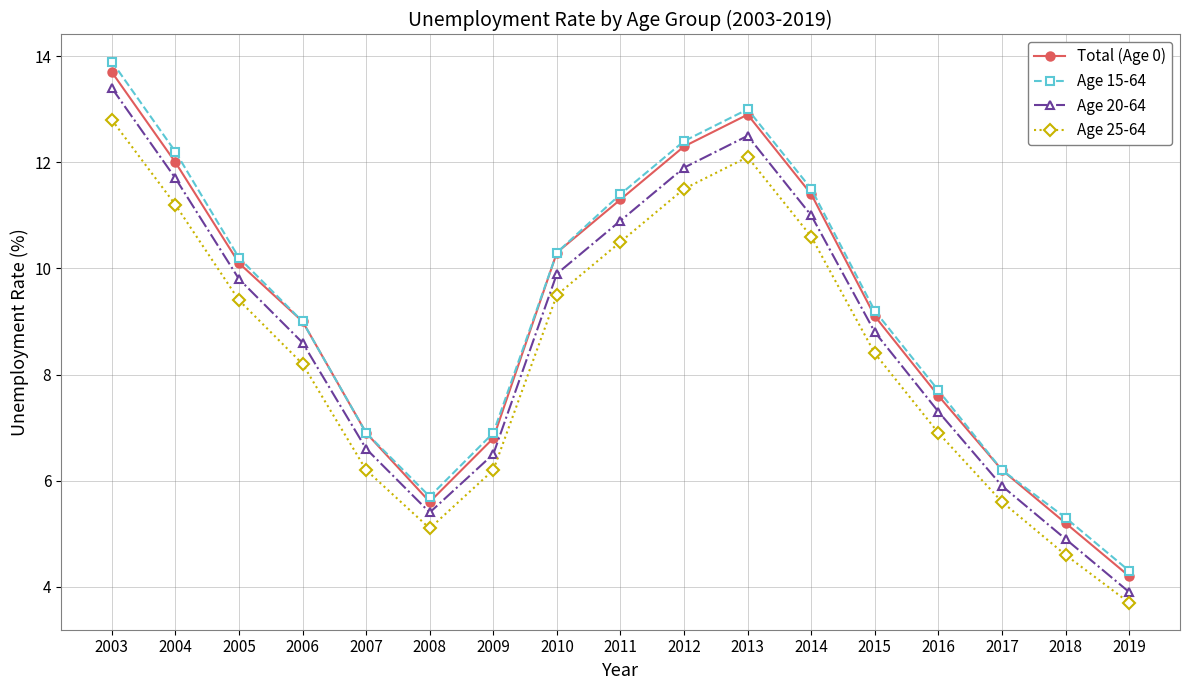

What is the approximate value of Age 25-64 at 2018?

4.6